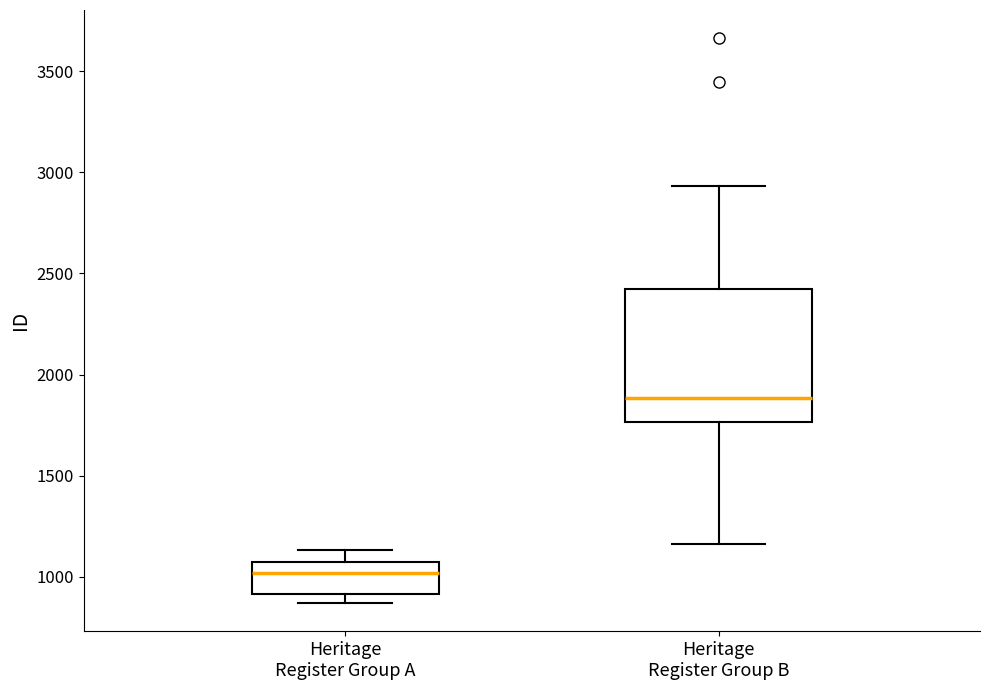

Where does the median line of the box for Heritage Register Group B sit on the y-axis? The values are not printed on the chart, so give them approximately, as read against the axis.

1900